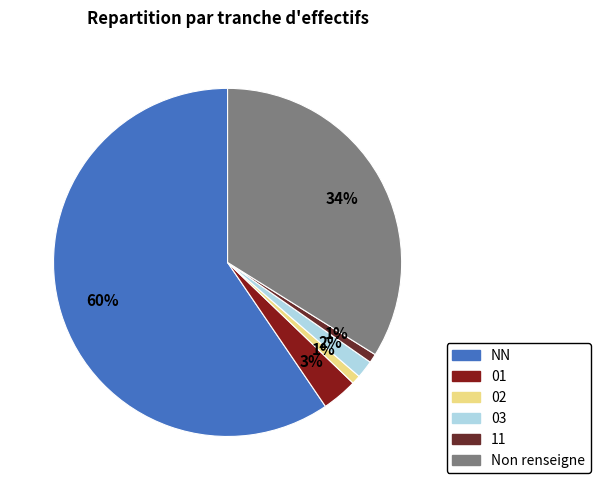

Is there a majority slice in this chart?

Yes